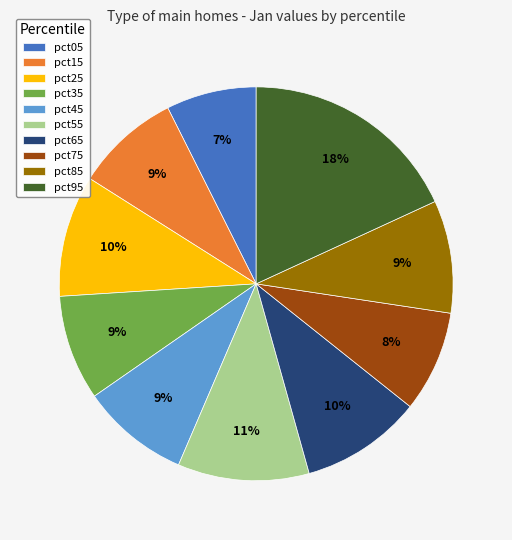

True or false: pct65 accounts for 2% of the total.

False